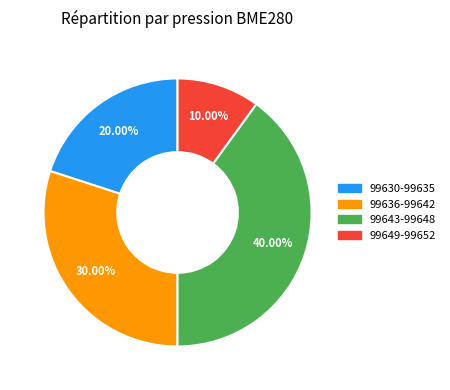

Is there any slice that represents more than half of the pie?

No